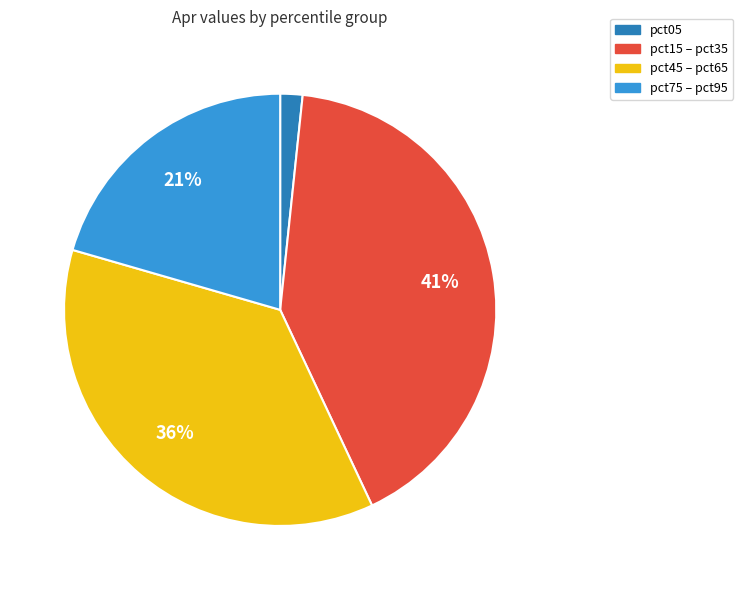

Is there a majority slice in this chart?

No